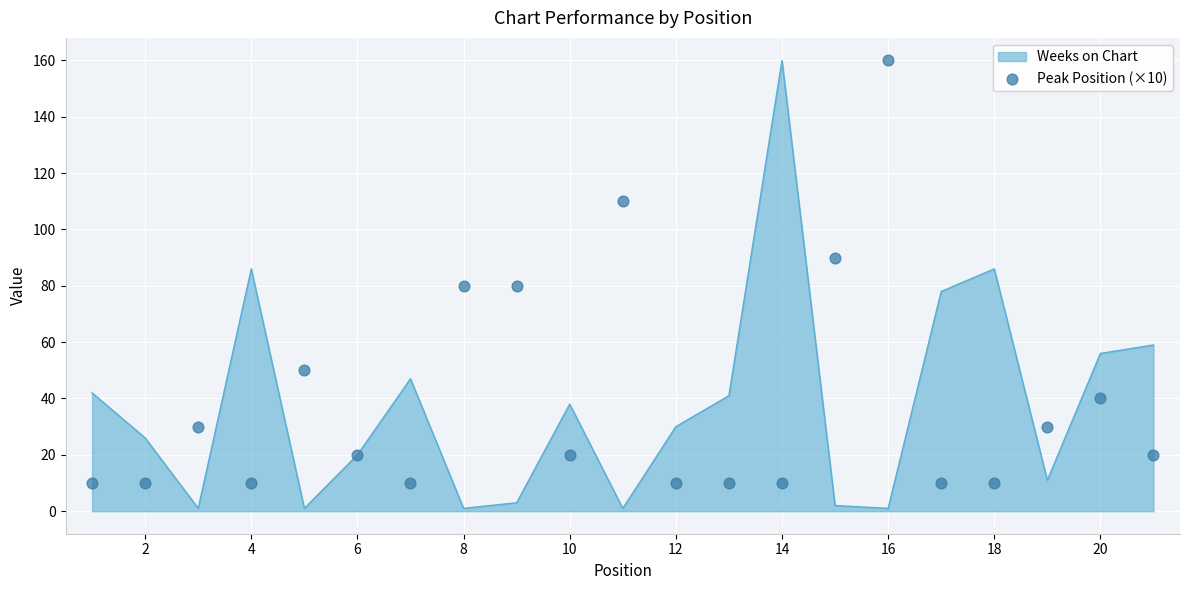

The value of Weeks on Chart at 20 is 76. True or false?

False